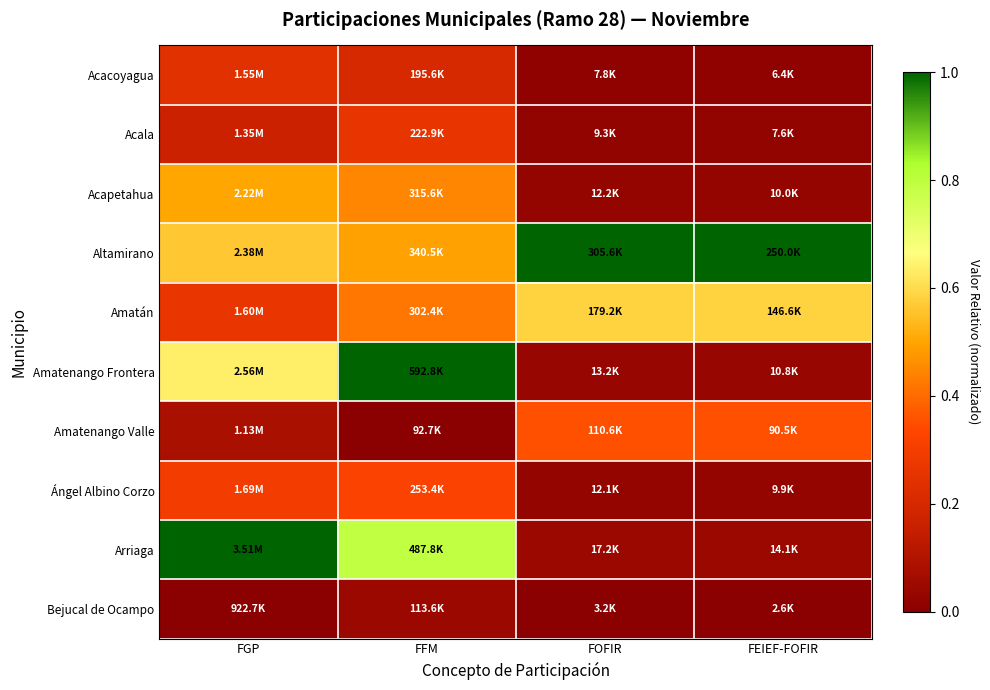

What is the difference between the highest and lowest values at FGP?

1.0